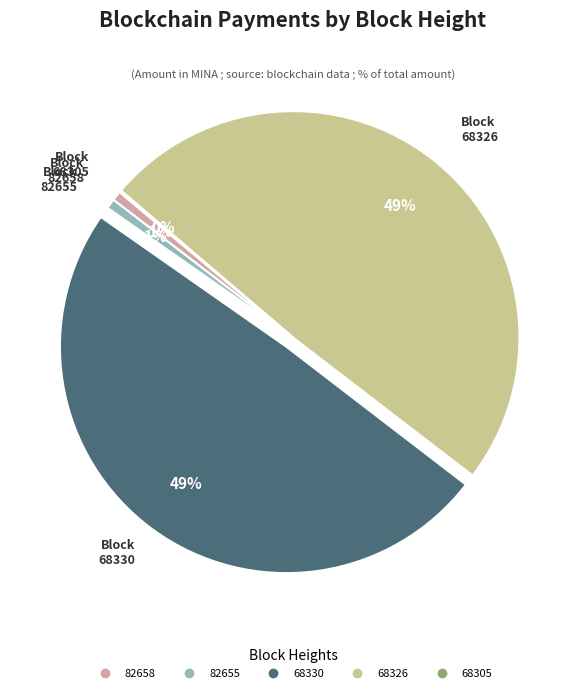

The 82658 slice represents 1% of the pie. True or false?

True